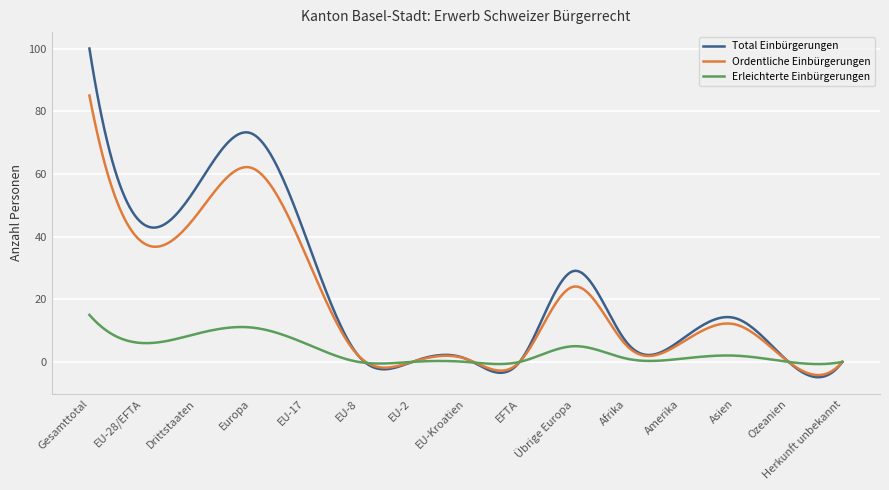

Which series has the largest range (max minus min)?

Total Einbürgerungen